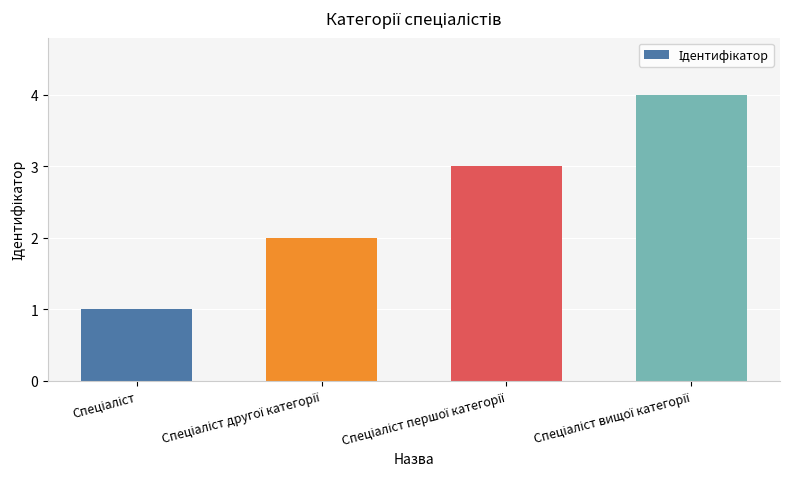

Does the chart contain stacked bars?

No